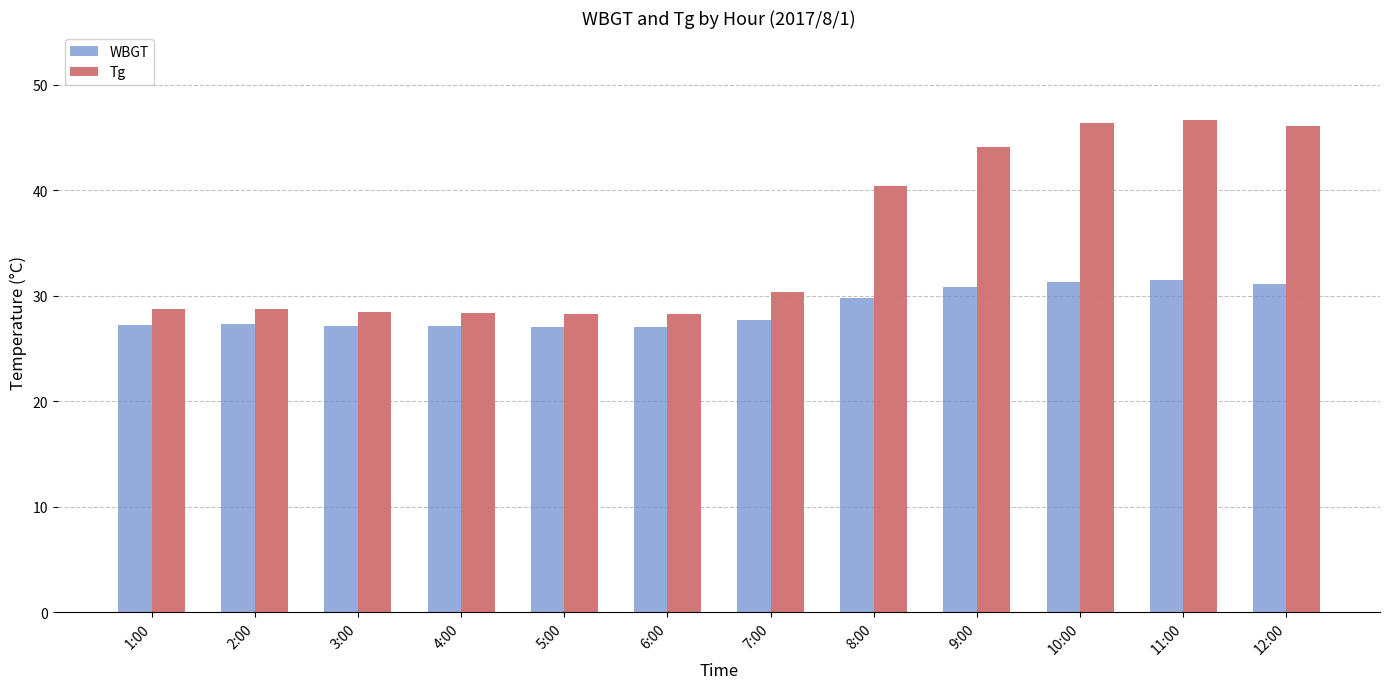

What are all the series names shown in the legend?

WBGT, Tg